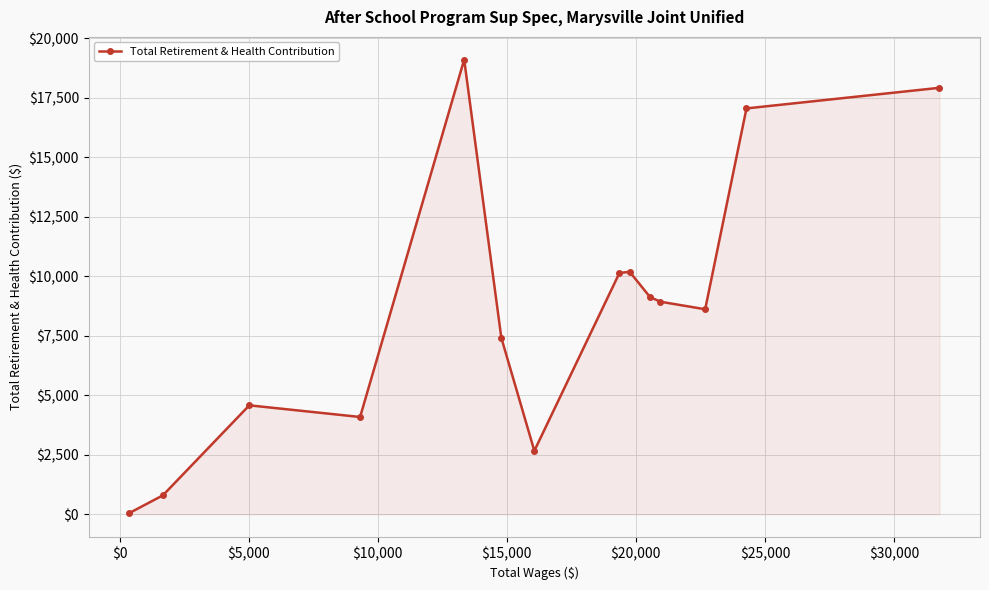

What is the greatest value displayed?

19100